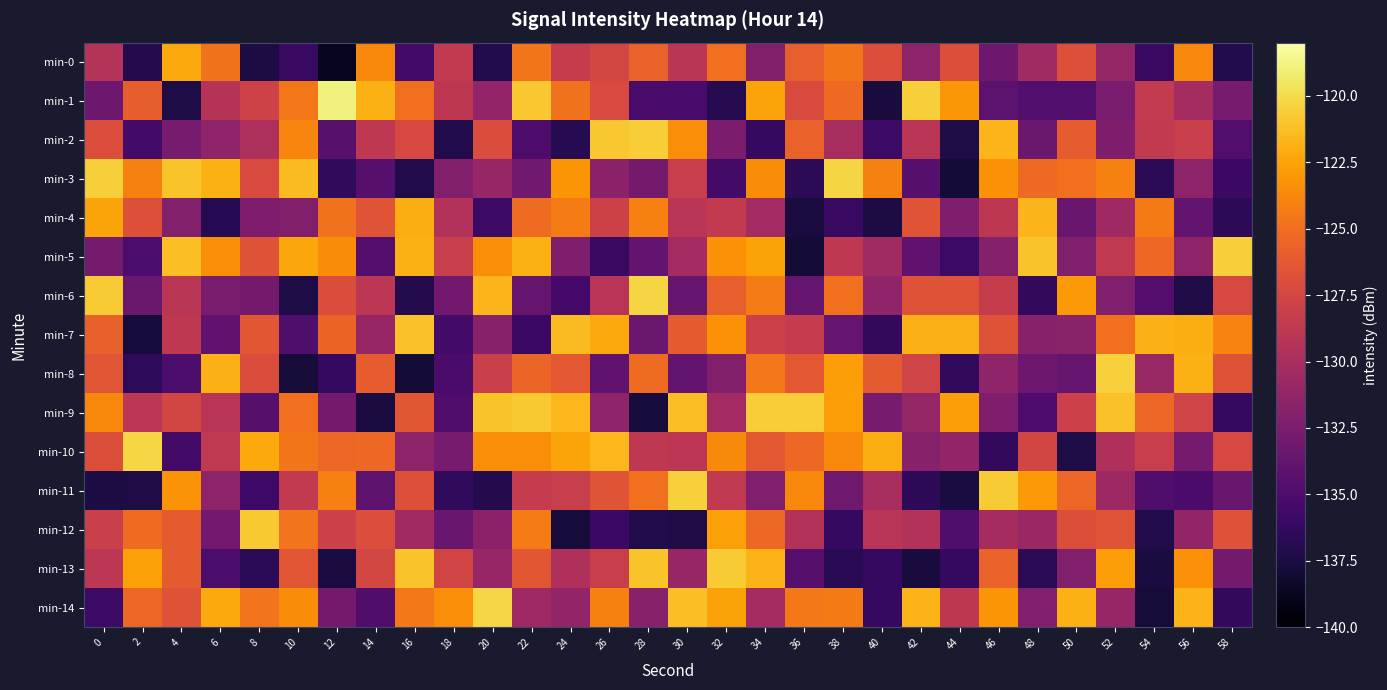

Reading left to right, what are all the values shown in this chart?

min-0: 0=-129.3	2=-137.0	4=-122.2	6=-124.8	8=-137.4	10=-136.1	12=-138.8	14=-123.7	16=-135.5	18=-128.6	20=-137.1	22=-124.6	24=-128.4	26=-127.5	28=-125.7	30=-129.0	32=-125.0	34=-132.2	36=-125.9	38=-124.7	40=-127.0	42=-131.4	44=-126.9	46=-133.3	48=-130.5	50=-126.8	52=-131.1	54=-136.1	56=-123.8	58=-137.1
min-1: 0=-133.3	2=-125.9	4=-137.4	6=-129.3	8=-127.8	10=-124.6	12=-118.9	14=-121.9	16=-125.0	18=-128.9	20=-131.3	22=-120.9	24=-124.8	26=-127.2	28=-135.2	30=-135.2	32=-137.0	34=-122.4	36=-127.2	38=-125.3	40=-137.6	42=-120.5	44=-123.0	46=-134.2	48=-134.7	50=-134.7	52=-132.5	54=-128.6	56=-130.2	58=-132.8
min-2: 0=-127.0	2=-135.5	4=-132.7	6=-131.4	8=-129.8	10=-123.9	12=-134.4	14=-128.7	16=-127.3	18=-137.2	20=-127.1	22=-134.9	24=-136.8	26=-120.9	28=-120.6	30=-123.4	32=-132.5	34=-136.2	36=-125.7	38=-130.1	40=-135.8	42=-129.1	44=-137.4	46=-121.6	48=-133.3	50=-126.1	52=-132.4	54=-128.6	56=-128.2	58=-134.7
min-3: 0=-120.5	2=-124.0	4=-121.1	6=-121.9	8=-127.2	10=-121.4	12=-136.4	14=-134.5	16=-137.2	18=-132.1	20=-131.0	22=-133.1	24=-123.1	26=-131.6	28=-132.9	30=-128.2	32=-135.5	34=-123.6	36=-136.7	38=-120.2	40=-124.1	42=-134.4	44=-137.9	46=-123.3	48=-125.3	50=-124.9	52=-124.1	54=-136.7	56=-131.5	58=-135.9
min-4: 0=-122.5	2=-126.8	4=-132.0	6=-136.9	8=-132.4	10=-132.1	12=-124.9	14=-126.5	16=-122.0	18=-129.5	20=-135.8	22=-125.2	24=-124.3	26=-127.9	28=-124.1	30=-129.1	32=-128.6	34=-130.3	36=-137.5	38=-136.1	40=-137.4	42=-126.5	44=-132.3	46=-128.8	48=-121.7	50=-133.5	52=-130.6	54=-124.4	56=-133.9	58=-136.6
min-5: 0=-132.8	2=-135.1	4=-121.3	6=-123.5	8=-126.6	10=-122.3	12=-123.5	14=-134.6	16=-121.9	18=-128.3	20=-123.5	22=-121.9	24=-132.3	26=-136.0	28=-133.9	30=-130.3	32=-123.3	34=-122.5	36=-137.9	38=-128.8	40=-130.5	42=-134.0	44=-135.8	46=-131.9	48=-121.0	50=-132.2	52=-128.7	54=-125.3	56=-131.5	58=-120.5
min-6: 0=-120.7	2=-133.5	4=-129.0	6=-132.6	8=-132.9	10=-137.3	12=-127.0	14=-129.0	16=-137.1	18=-133.0	20=-121.7	22=-133.7	24=-135.4	26=-129.2	28=-120.3	30=-133.6	32=-125.9	34=-124.3	36=-133.7	38=-124.9	40=-131.4	42=-126.6	44=-126.6	46=-128.4	48=-136.4	50=-123.0	52=-132.2	54=-134.6	56=-137.3	58=-127.4
min-7: 0=-125.8	2=-137.7	4=-128.8	6=-133.9	8=-126.4	10=-134.9	12=-125.6	14=-131.0	16=-121.1	18=-135.5	20=-131.9	22=-136.0	24=-121.4	26=-122.2	28=-133.4	30=-126.1	32=-123.3	34=-128.0	36=-128.5	38=-133.6	40=-136.3	42=-121.9	44=-121.8	46=-126.6	48=-131.9	50=-131.7	52=-124.9	54=-121.9	56=-122.0	58=-124.0
min-8: 0=-126.4	2=-136.5	4=-135.1	6=-121.8	8=-127.1	10=-137.8	12=-136.2	14=-126.1	16=-137.9	18=-135.1	20=-128.1	22=-125.5	24=-126.3	26=-134.0	28=-125.2	30=-133.7	32=-132.1	34=-124.6	36=-126.3	38=-122.7	40=-126.2	42=-127.8	44=-136.3	46=-131.4	48=-133.2	50=-133.6	52=-120.5	54=-130.9	56=-121.9	58=-126.6
min-9: 0=-123.7	2=-129.0	4=-127.6	6=-129.1	8=-134.5	10=-125.0	12=-132.9	14=-137.6	16=-126.4	18=-134.8	20=-121.1	22=-120.8	24=-121.5	26=-131.3	28=-137.7	30=-121.3	32=-130.3	34=-120.6	36=-120.7	38=-122.6	40=-132.7	42=-131.1	44=-122.7	46=-132.3	48=-134.9	50=-128.0	52=-121.1	54=-125.5	56=-127.7	58=-136.3
min-10: 0=-126.9	2=-120.2	4=-135.5	6=-128.7	8=-122.2	10=-124.7	12=-125.5	14=-125.4	16=-131.5	18=-132.7	20=-123.4	22=-123.4	24=-122.4	26=-121.6	28=-128.8	30=-129.0	32=-123.6	34=-126.3	36=-125.4	38=-123.7	40=-122.0	42=-131.9	44=-131.2	46=-136.3	48=-127.6	50=-137.4	52=-129.6	54=-128.2	56=-132.8	58=-127.4
min-11: 0=-137.5	2=-137.3	4=-123.2	6=-131.5	8=-135.7	10=-128.6	12=-124.1	14=-134.1	16=-126.8	18=-136.5	20=-137.1	22=-128.4	24=-128.3	26=-126.5	28=-124.9	30=-120.4	32=-128.7	34=-132.2	36=-123.7	38=-133.1	40=-130.1	42=-136.6	44=-137.5	46=-120.7	48=-123.0	50=-125.5	52=-130.6	54=-134.9	56=-135.2	58=-133.5
min-12: 0=-128.1	2=-125.1	4=-126.1	6=-133.0	8=-120.8	10=-124.7	12=-128.0	14=-127.0	16=-130.4	18=-133.5	20=-131.6	22=-124.4	24=-137.7	26=-135.9	28=-137.2	30=-137.3	32=-122.6	34=-125.3	36=-129.5	38=-136.2	40=-129.2	42=-129.5	44=-134.9	46=-130.2	48=-130.8	50=-126.9	52=-126.6	54=-137.2	56=-131.3	58=-126.7
min-13: 0=-128.9	2=-122.6	4=-126.1	6=-135.1	8=-136.7	10=-126.4	12=-137.5	14=-127.5	16=-121.1	18=-127.6	20=-131.0	22=-126.4	24=-129.8	26=-128.2	28=-121.1	30=-131.1	32=-120.7	34=-121.7	36=-134.5	38=-136.8	40=-136.2	42=-137.7	44=-136.3	46=-125.7	48=-136.7	50=-132.3	52=-122.8	54=-137.6	56=-123.3	58=-132.9
min-14: 0=-135.9	2=-125.5	4=-126.7	6=-122.2	8=-124.8	10=-123.5	12=-132.9	14=-134.8	16=-124.5	18=-123.5	20=-120.2	22=-130.6	24=-131.3	26=-124.0	28=-131.9	30=-121.2	32=-122.5	34=-130.3	36=-124.5	38=-124.4	40=-136.1	42=-121.8	44=-128.9	46=-123.1	48=-132.2	50=-121.9	52=-131.0	54=-137.8	56=-121.7	58=-136.4